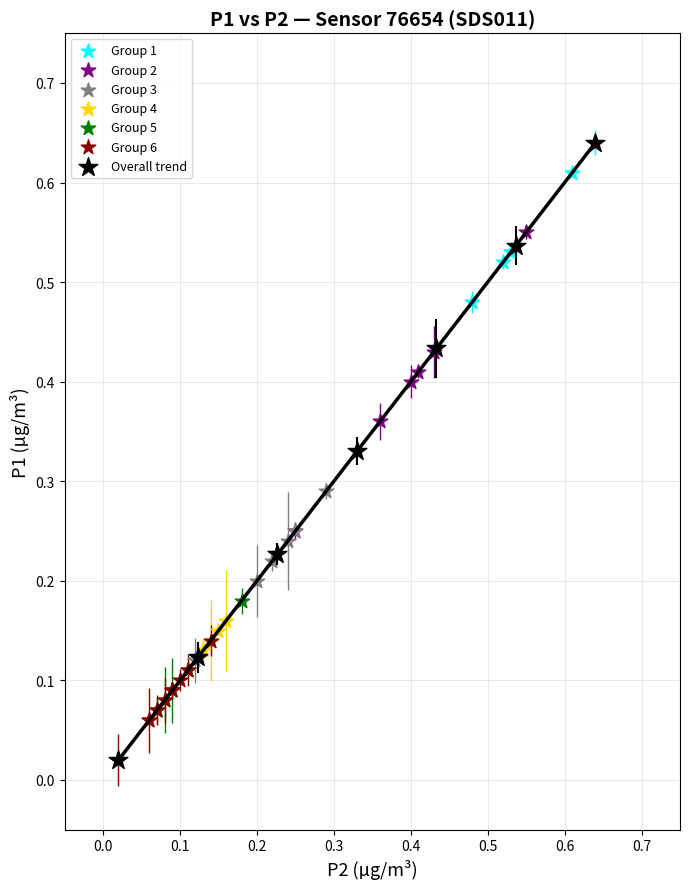

Which series has the largest Y range (max minus min)?

Overall trend